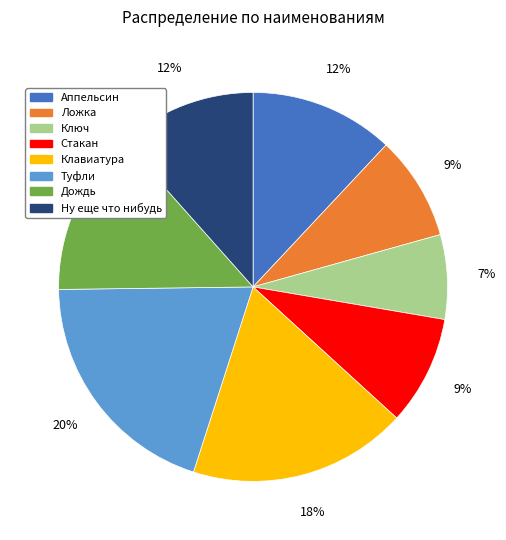

Do Клавиатура and Дождь together represent more than half of the pie?

No